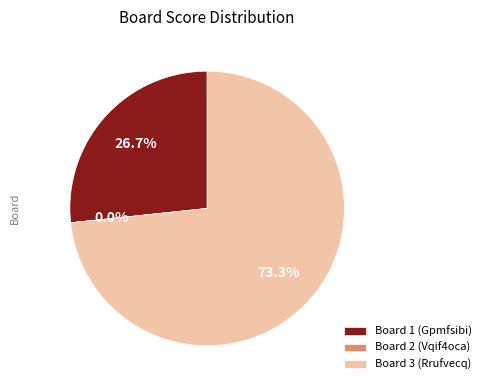

To the nearest percent, what percentage of the pie is 3?

73%